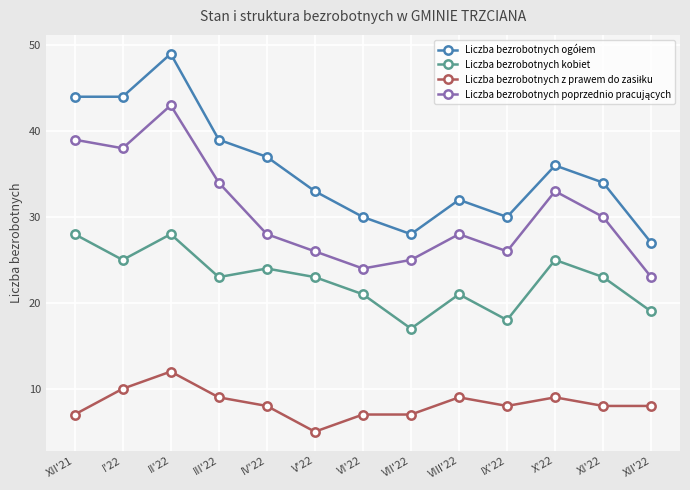

True or false: Liczba bezrobotnych kobiet has a value of 28 at II'22.

True